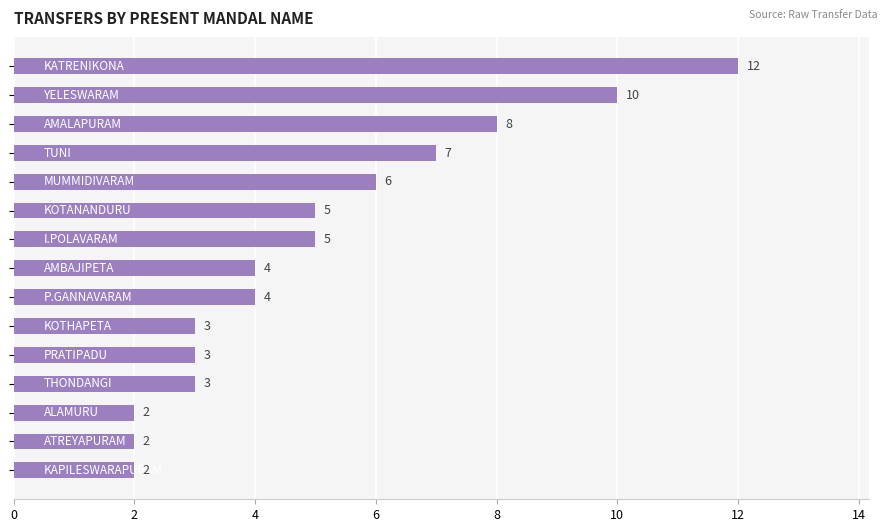

What is the average value?

5